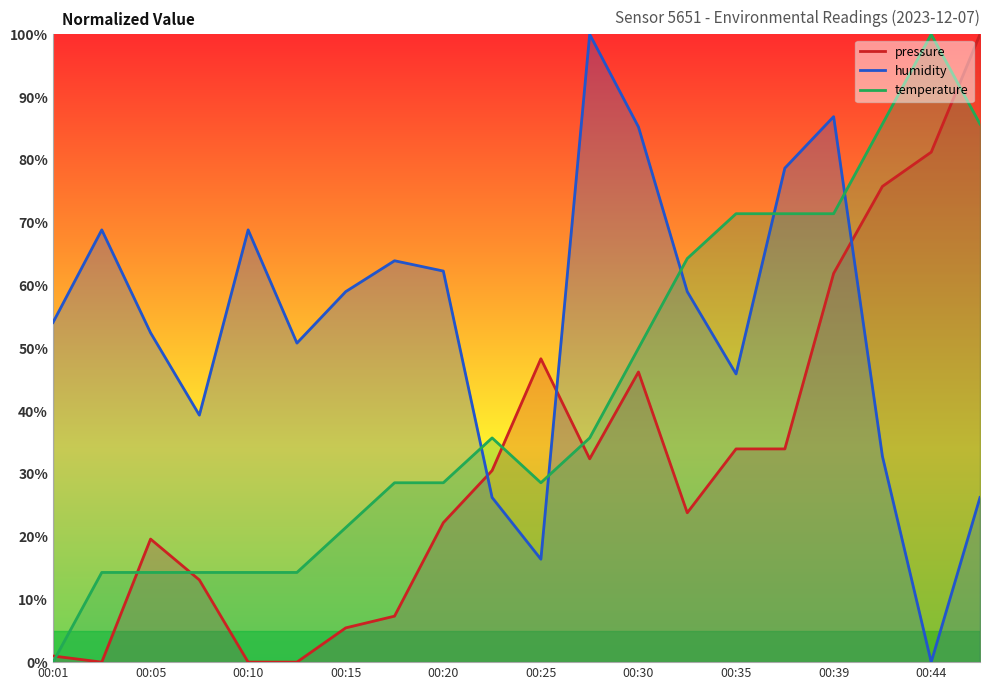

Does the chart have visible grid lines?

No